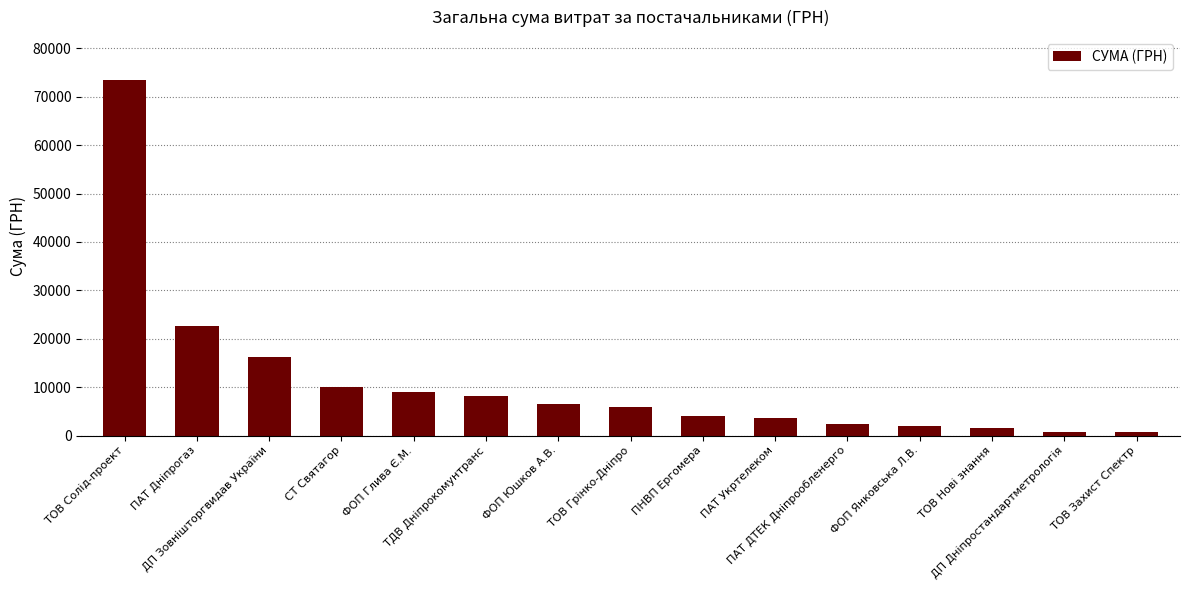

True or false: the data shows 9090.0 at ФОП Глива Є.М..

True